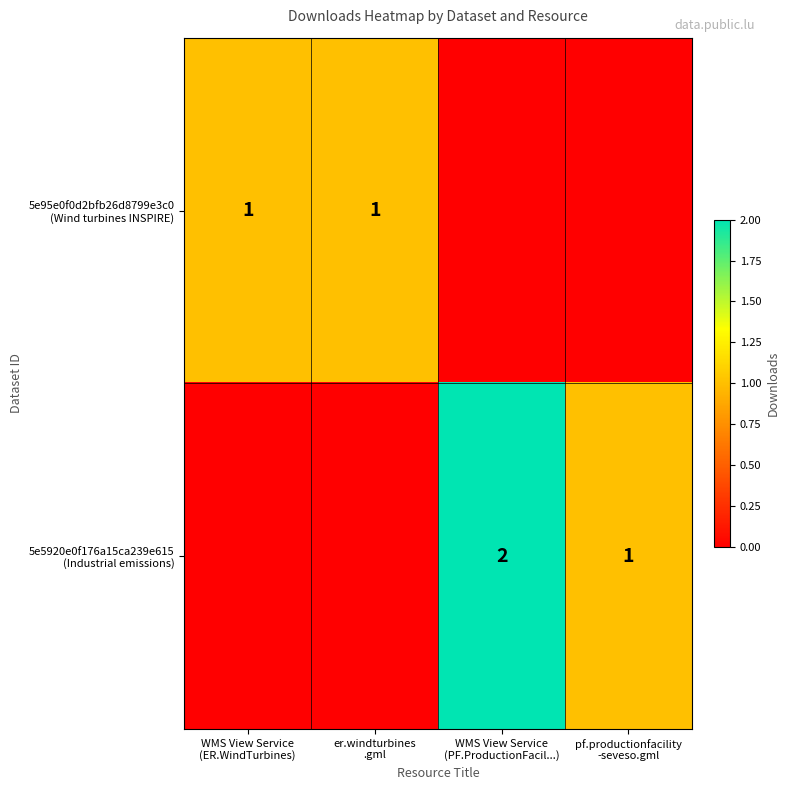

What is the difference between the maximum and minimum values in the 5e5920e0f176a15ca239e615 (Industrial emissions) series?

2